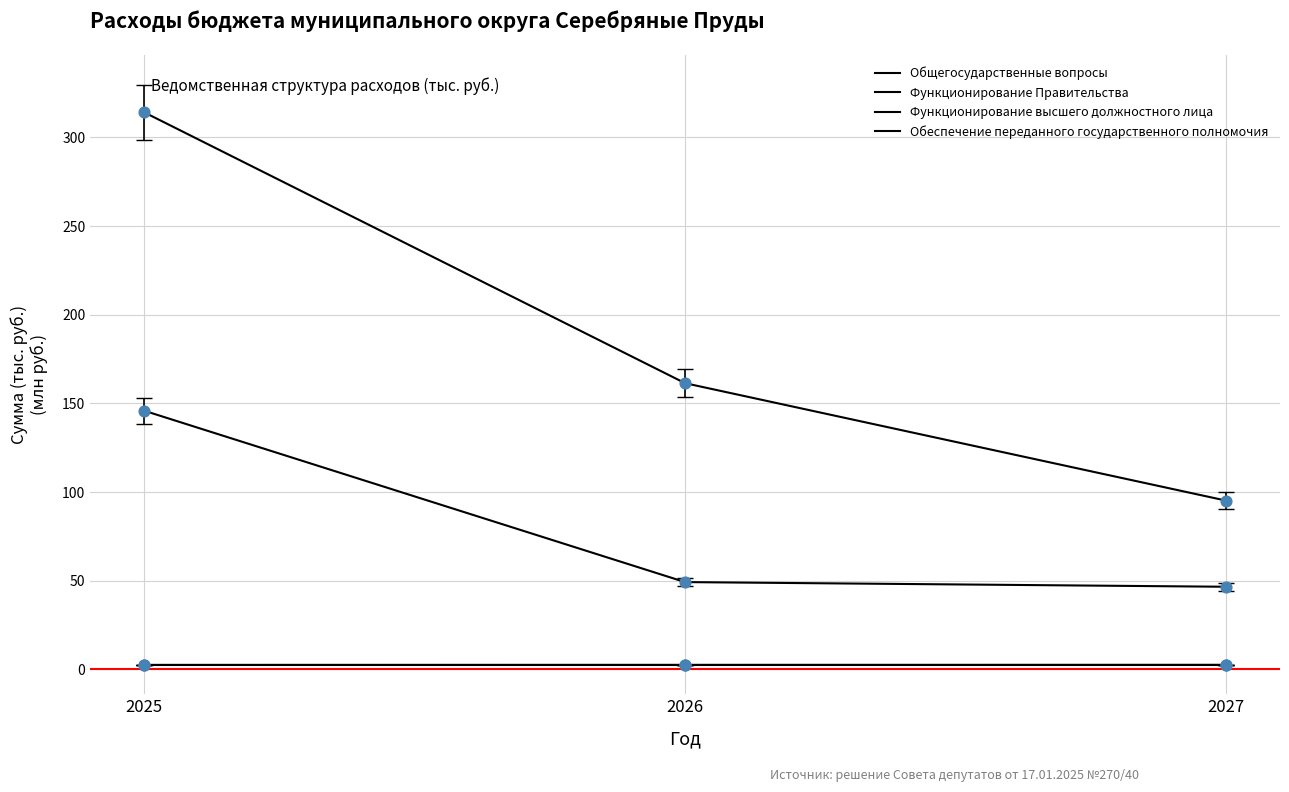

Is the value of Функционирование высшего должностного лица at 2025 greater than the value of Функционирование Правительства at 2027?

No